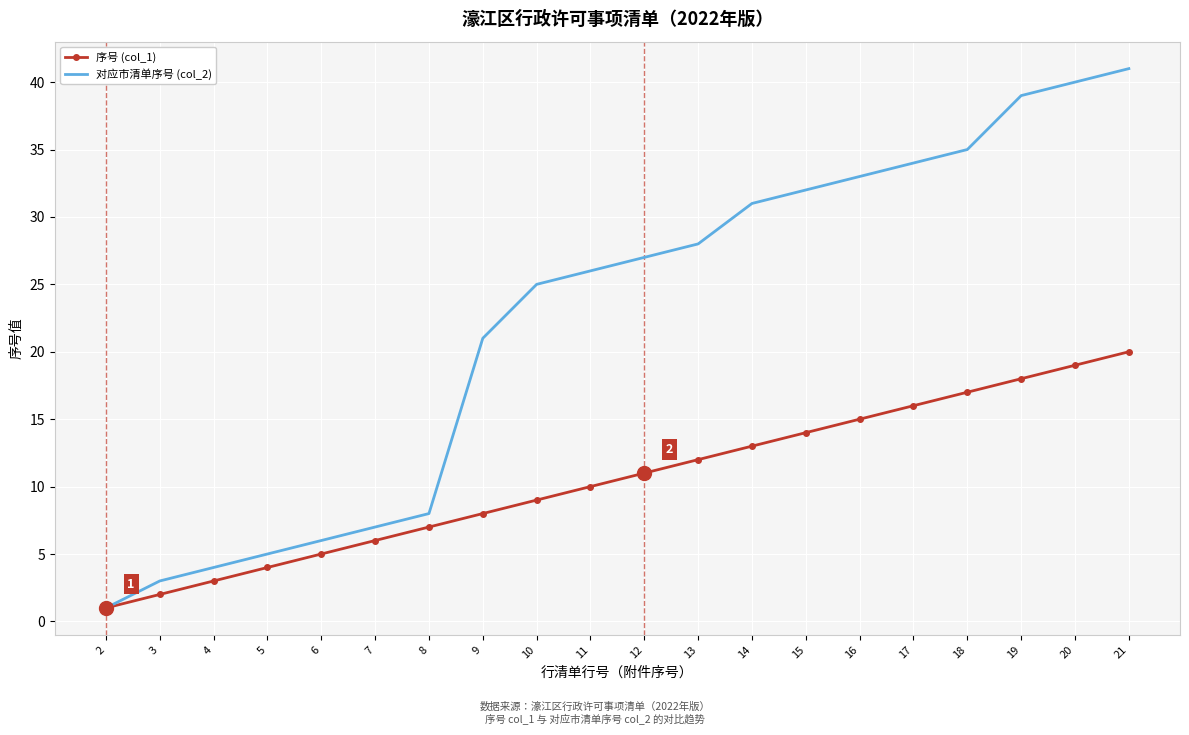

What is the difference between the highest and lowest values at 6?

1